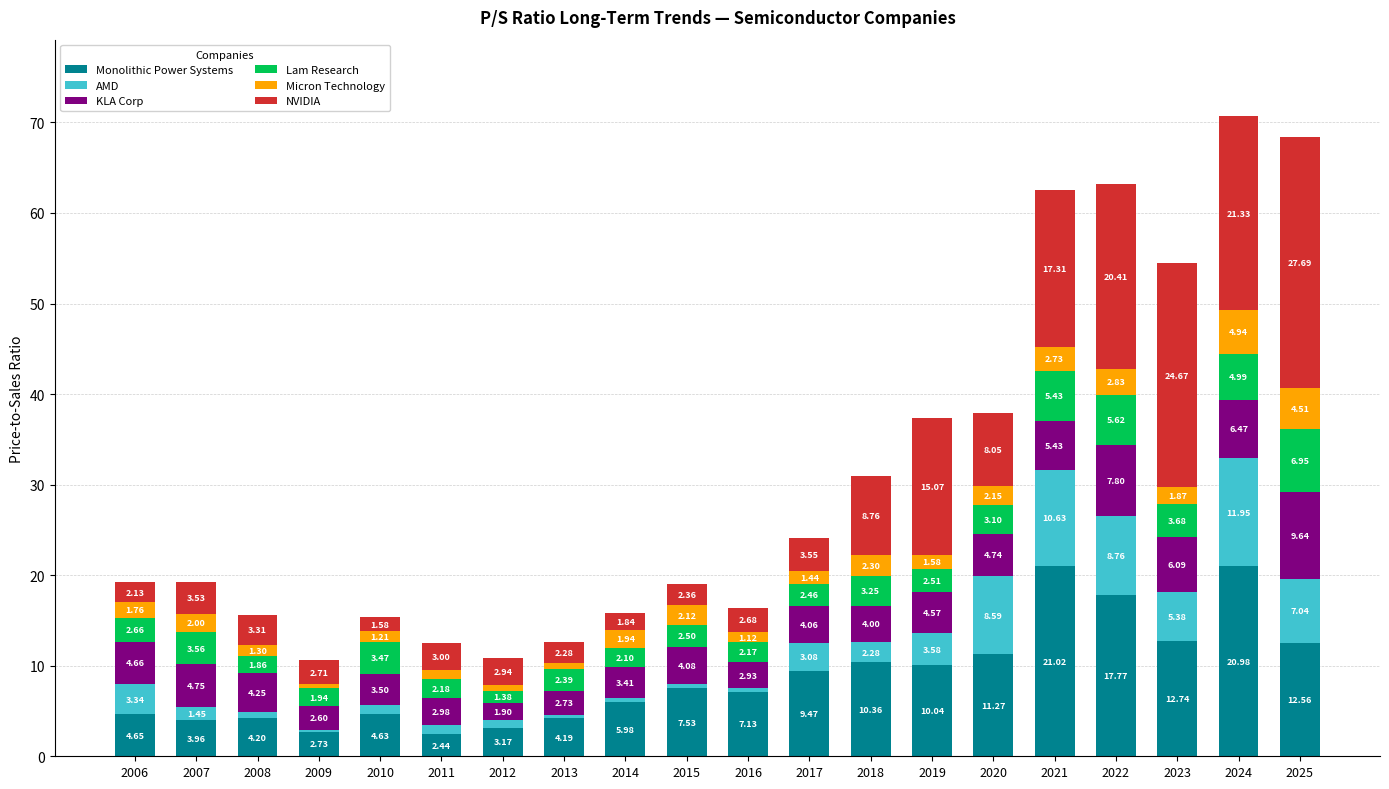

What is the total value across all series at 2010?

15.4